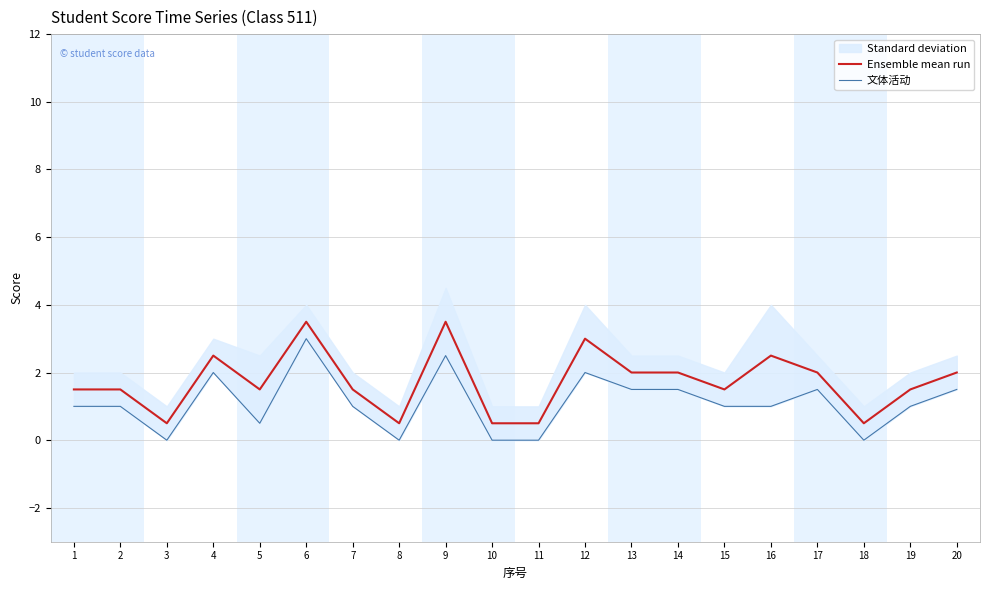

At which label is Ensemble mean run closest to 2?

13